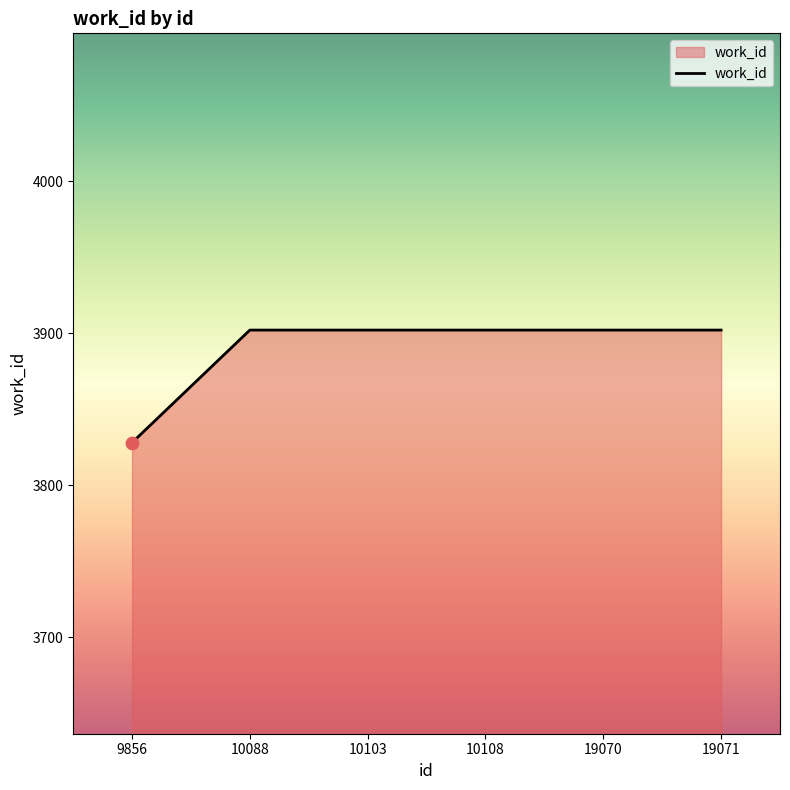

What is the ratio of the value at 19070 to the value at 10088?

1.0